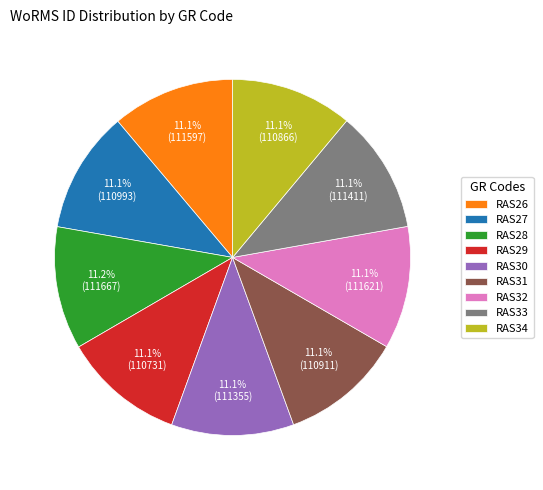

How much of the chart is everything except RAS27?

88.9%